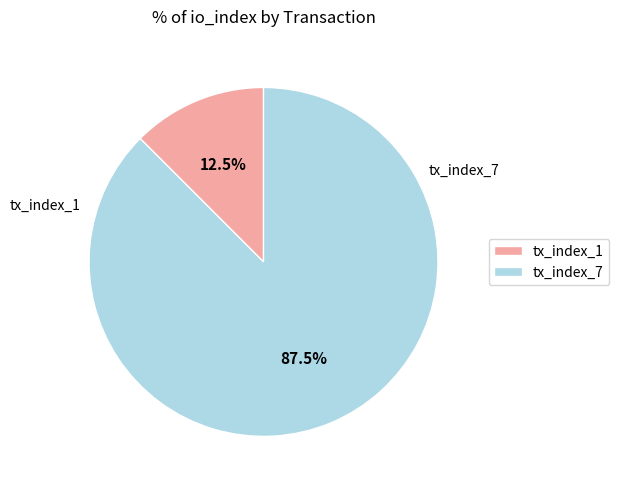

How many segments does this pie chart have?

2